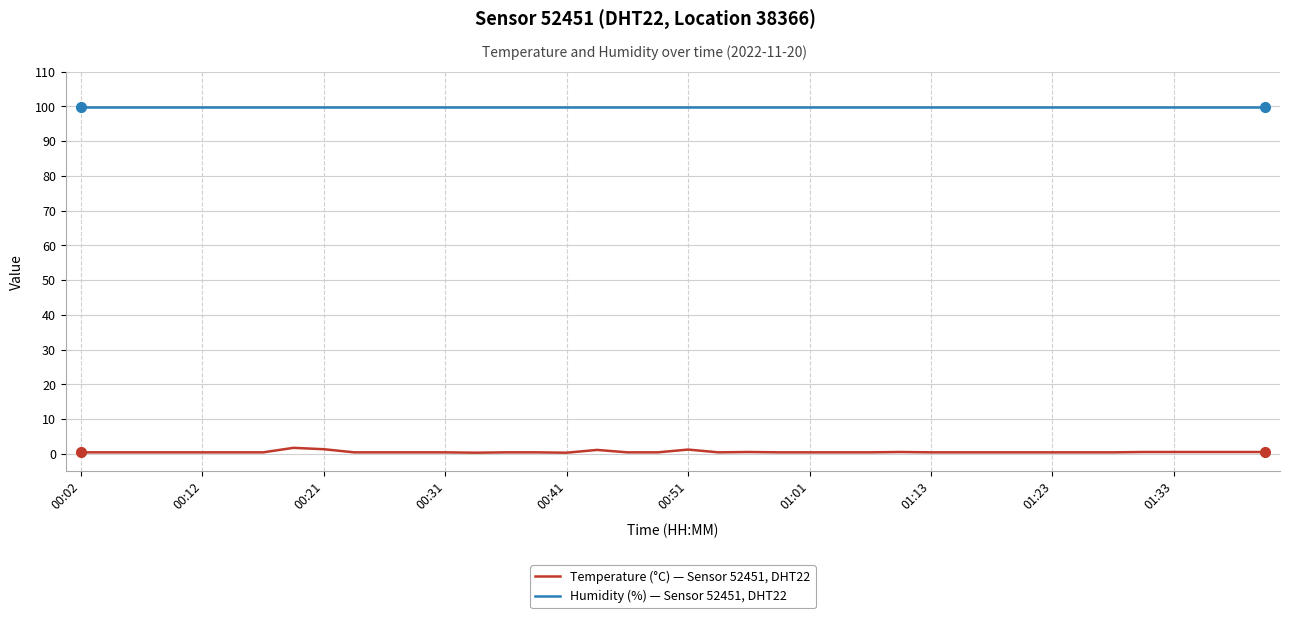

What are all the series names shown in the legend?

Temperature (°C) — Sensor 52451, DHT22, Humidity (%) — Sensor 52451, DHT22